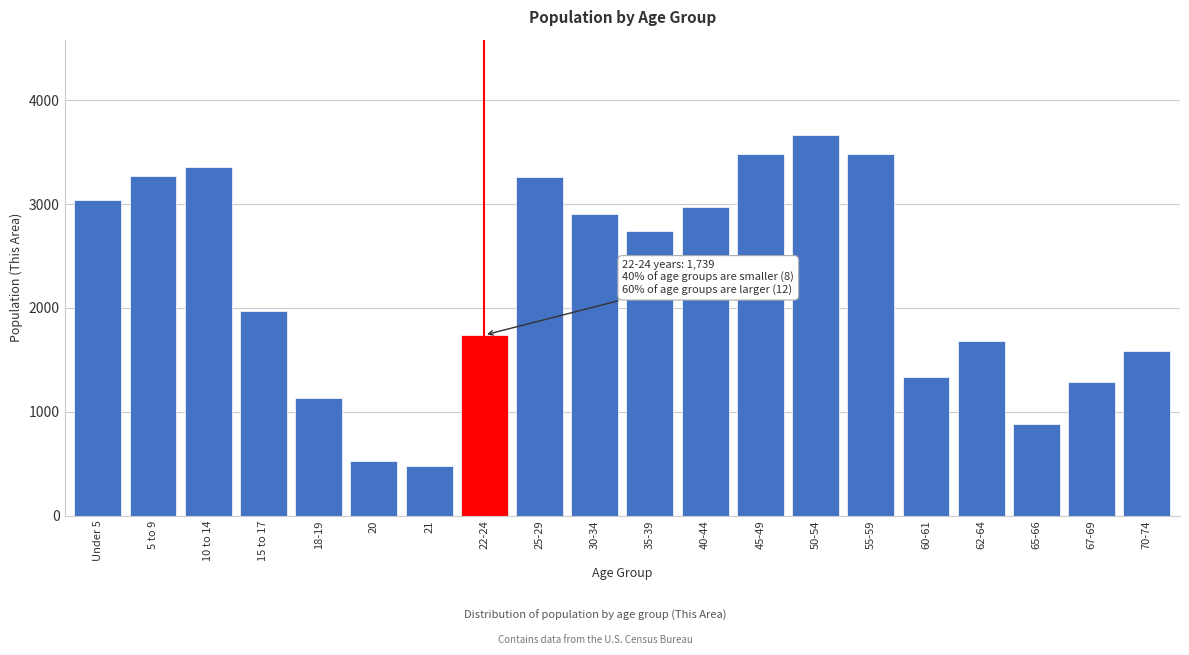

At which label is the value closest to 2070?

15 to 17